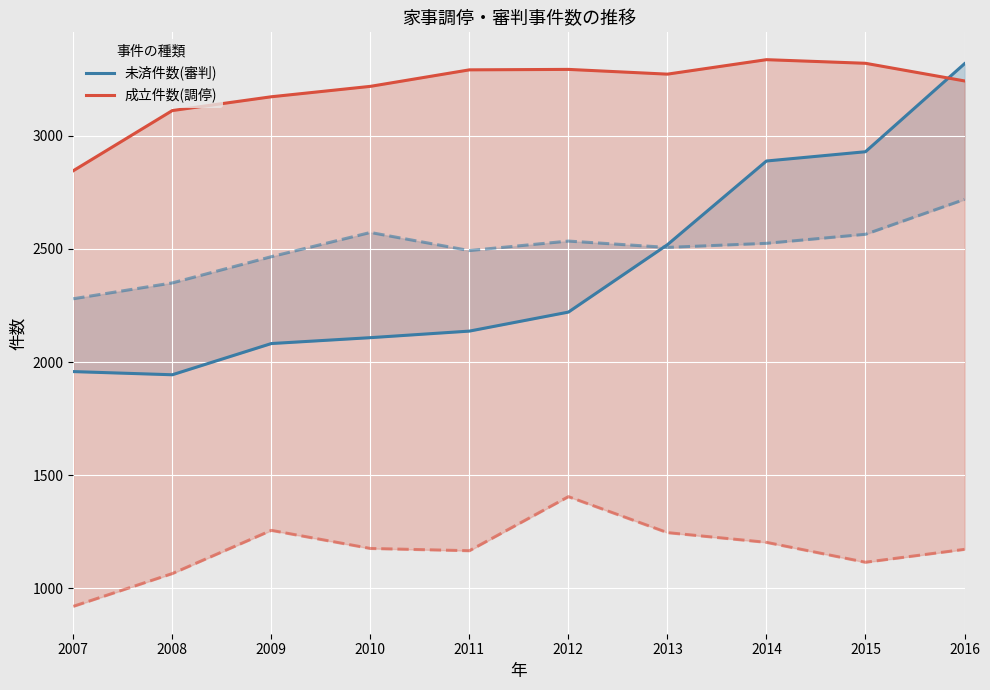

Is this an area chart (filled region under the line)?

No